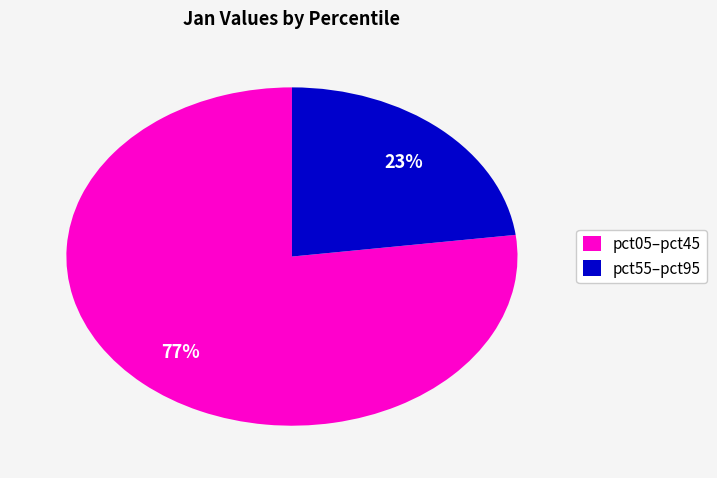

Approximately how many times larger is the value at pct55–pct95 compared to pct05–pct45?

0.3